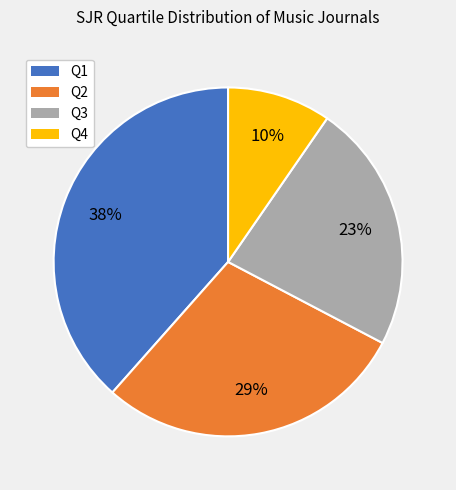

Between Q4 and Q2, which is larger?

Q2